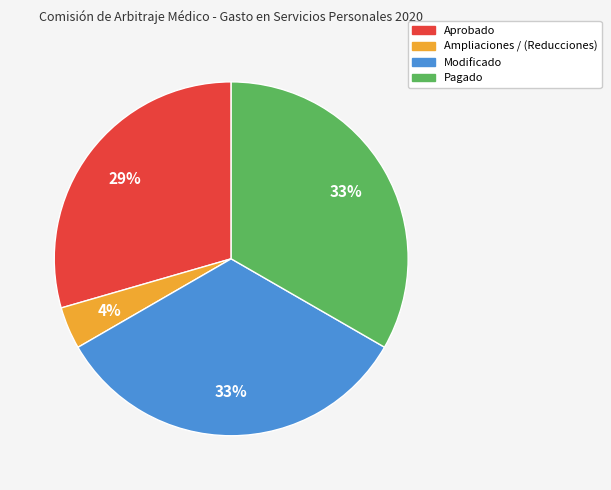

Which category has the smallest portion of the pie?

Ampliaciones / (Reducciones)